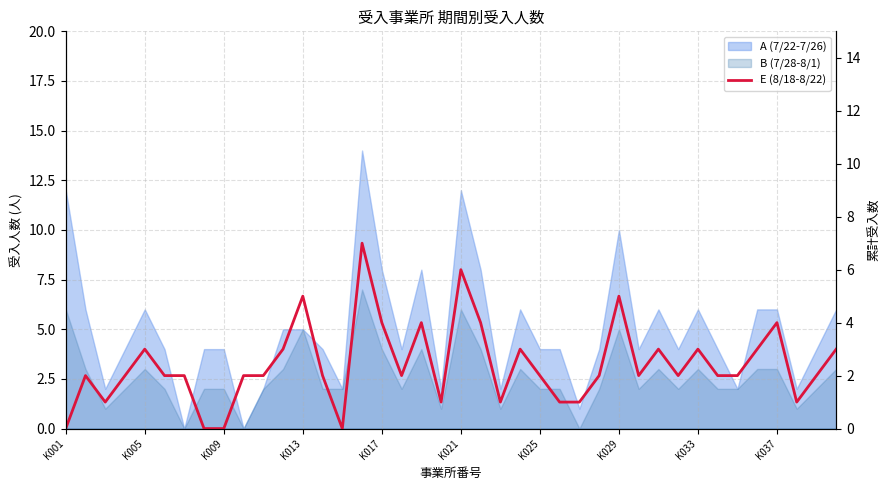

How many data points are less than 2?

10